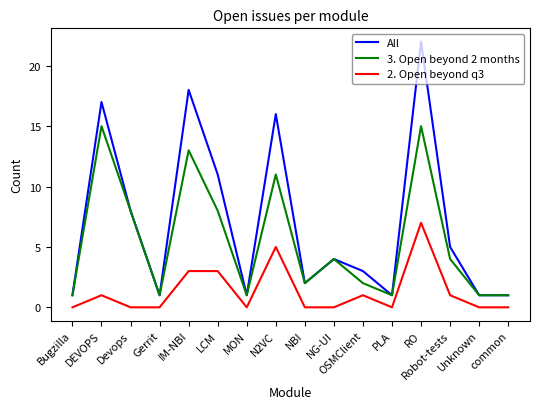

Which series has the widest spread of values?

All